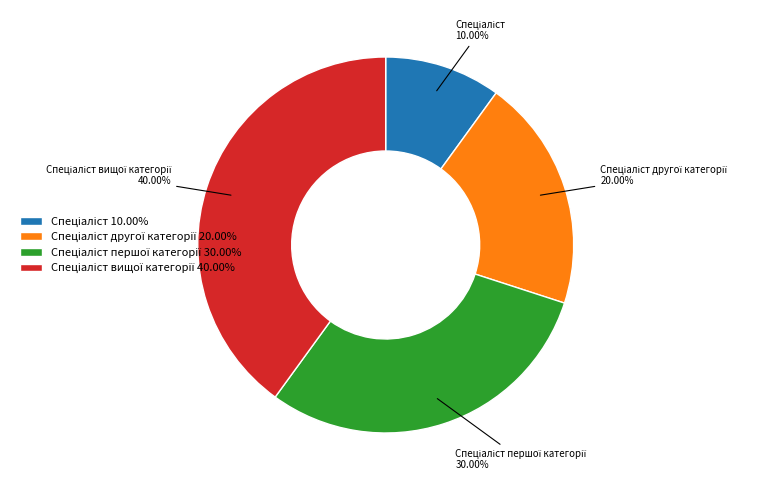

Does any single category account for the majority?

No